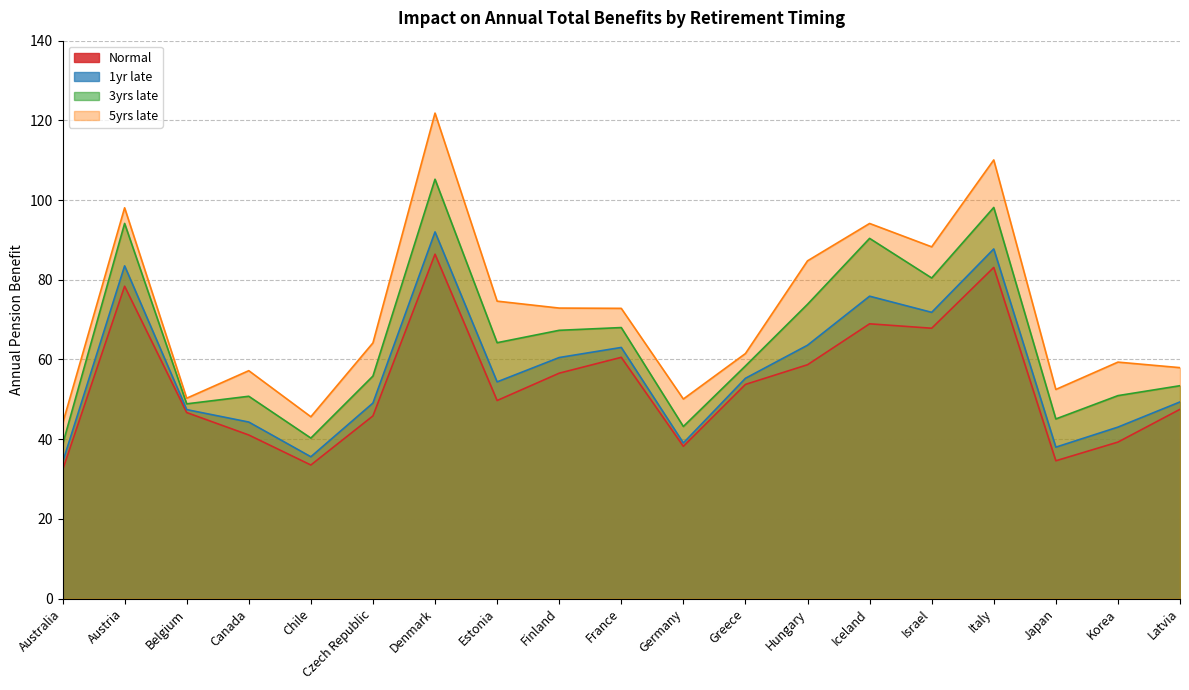

Rank the categories by Normal value from lowest to highest.

Australia, Chile, Japan, Germany, Korea, Canada, Czech Republic, Belgium, Latvia, Estonia, Greece, Finland, Hungary, France, Israel, Iceland, Austria, Italy, Denmark